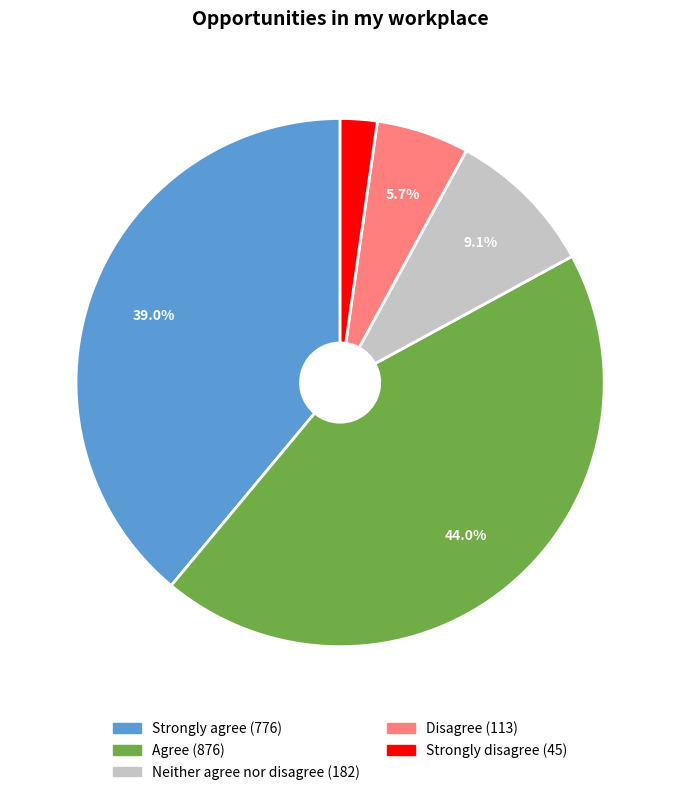

Rank the categories by value from highest to lowest.

Agree, Strongly agree, Neither agree nor disagree, Disagree, Strongly disagree